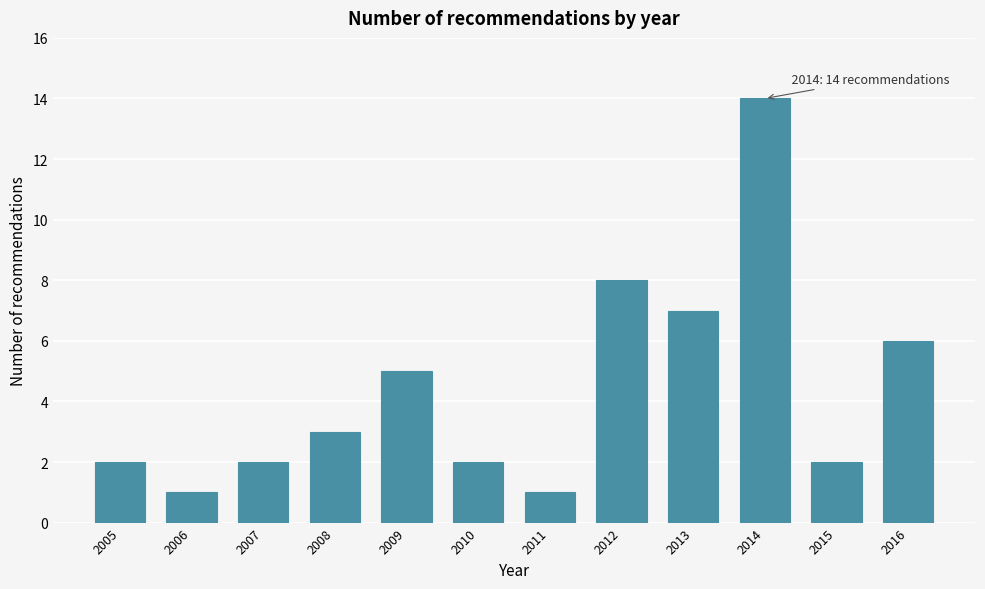

Reading right to left, extract all data points from this chart.

2016=6	2015=2	2014=14	2013=7	2012=8	2011=1	2010=2	2009=5	2008=3	2007=2	2006=1	2005=2